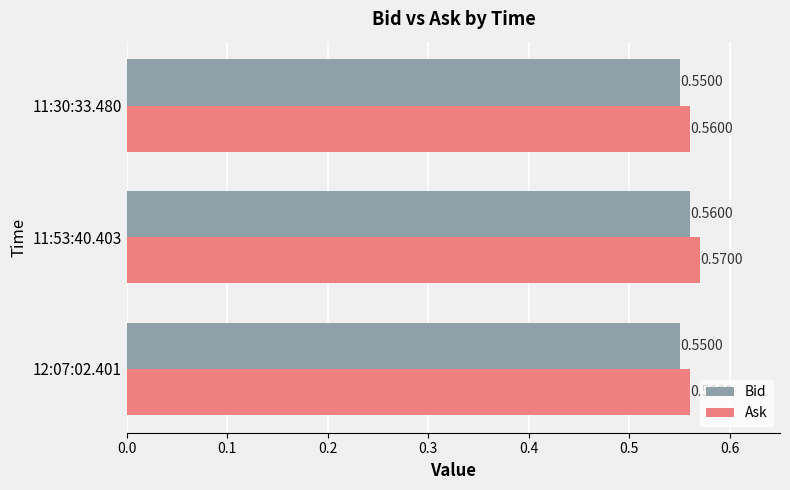

What is the total value across all series at 12:07:02.401?

1.1